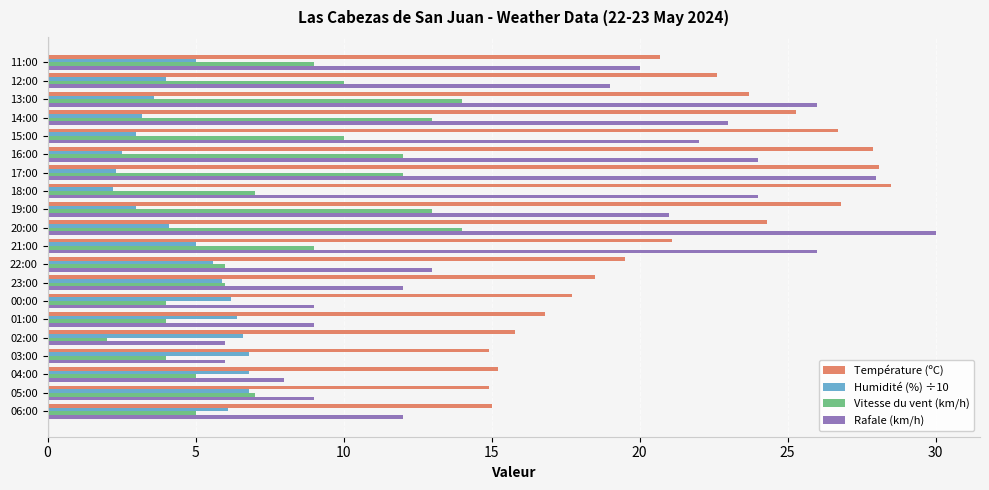

Which label corresponds to the largest value in the chart?

20:00